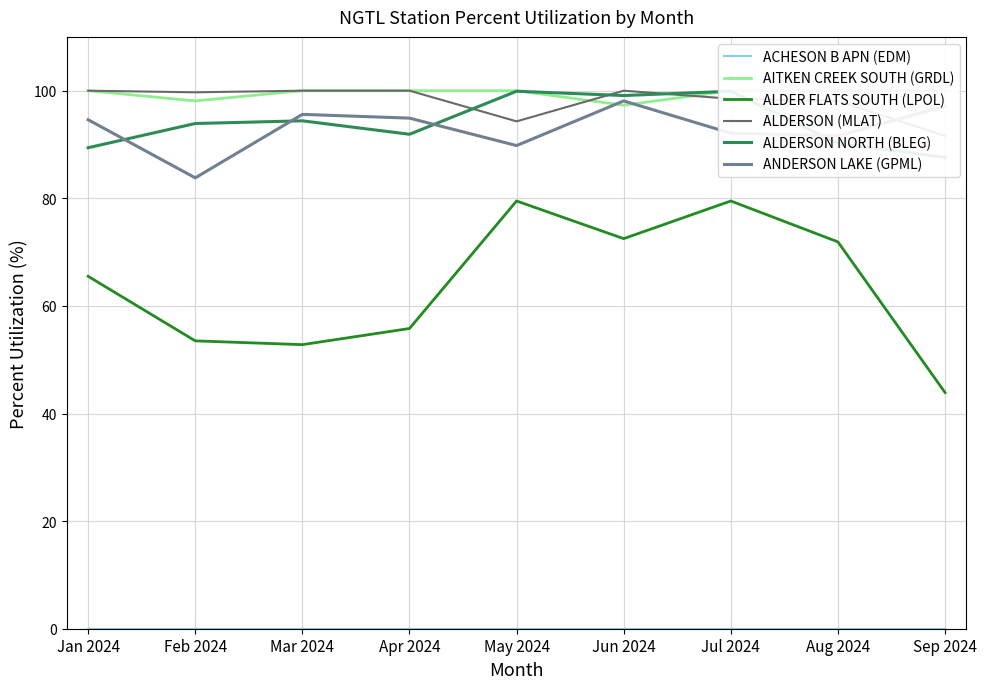

Between May 2024 and Sep 2024, which is larger?

May 2024